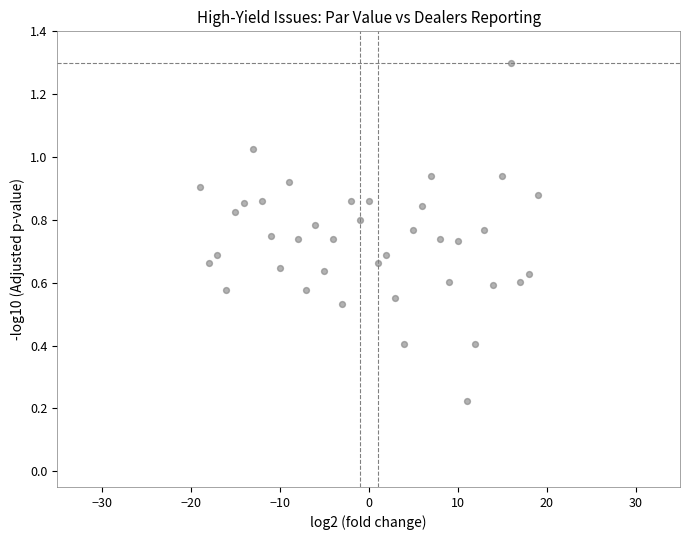

What is the range of Y values (max minus min)?

1.1